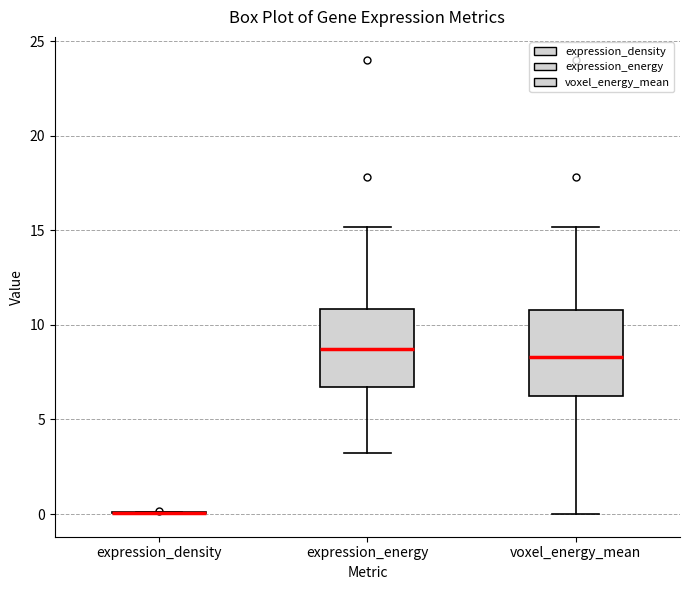

Reading left to right, read every box against the y-axis: the position of its median line, the range the box covers, and the ends of its whiskers. The values are not printed on the chart, so give them approximately, as read against the axis.

expression_density: box collapsed to a line at 0.0, whiskers 0.0 to 0.0
expression_energy: median 8.5, box 6.5 to 11.0, whiskers 3.0 to 15.0
voxel_energy_mean: median 8.5, box 6.5 to 11.0, whiskers 0.0 to 15.0